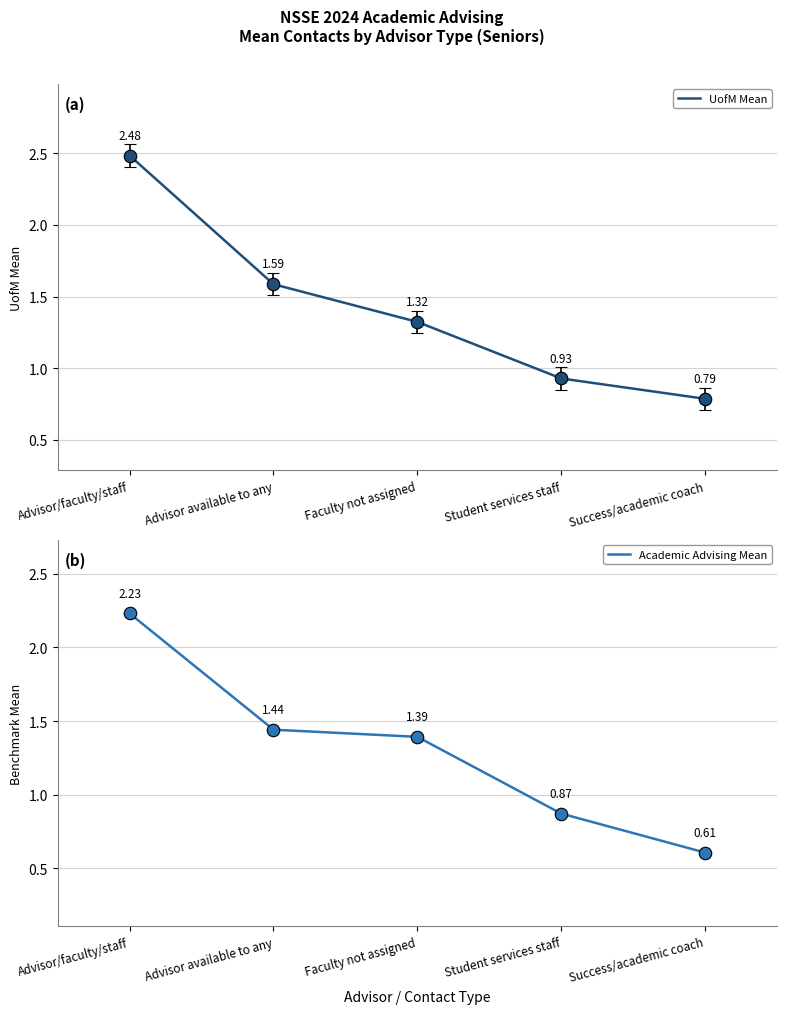

Which has a higher value, Advisor/faculty/staff or Success/academic coach?

Advisor/faculty/staff